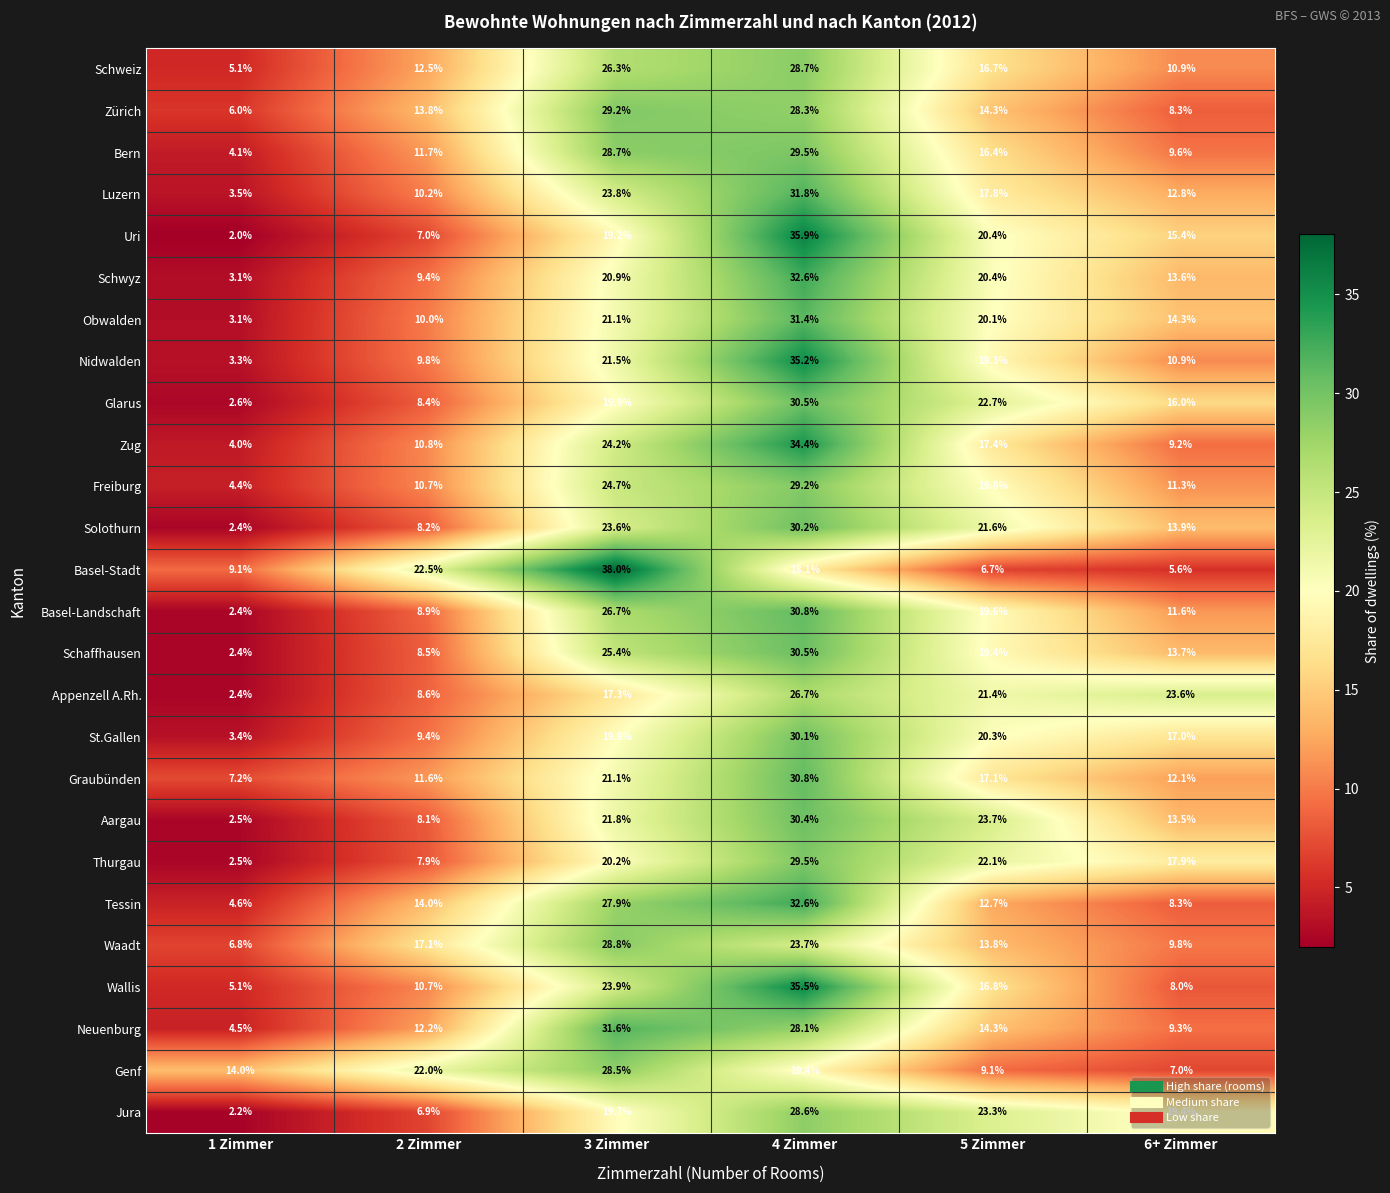

Between 2 Zimmer and 4 Zimmer, which series saw the biggest shift?

Uri